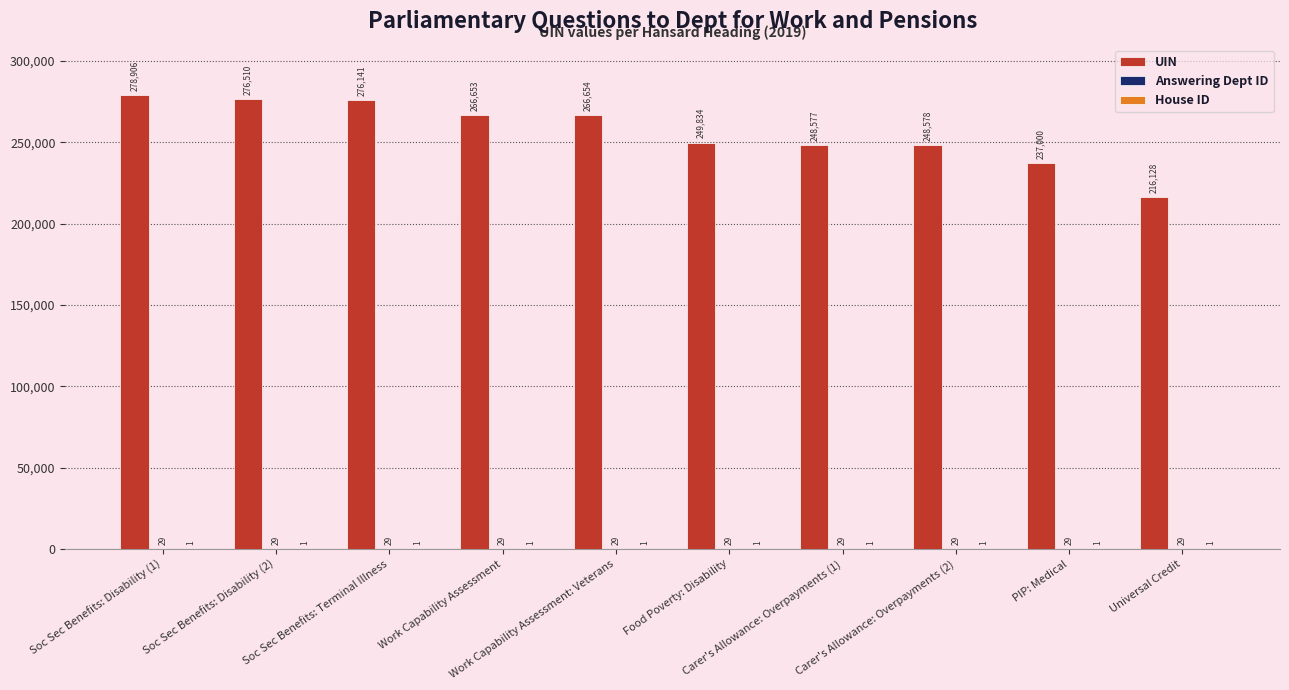

What is the maximum value shown in the chart?

278906